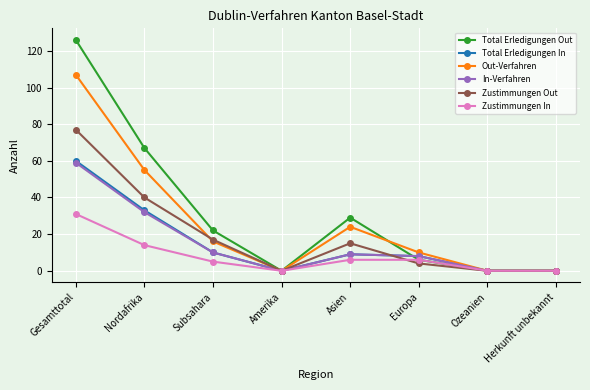

What is the label of the 8th point from the right?

Gesamttotal